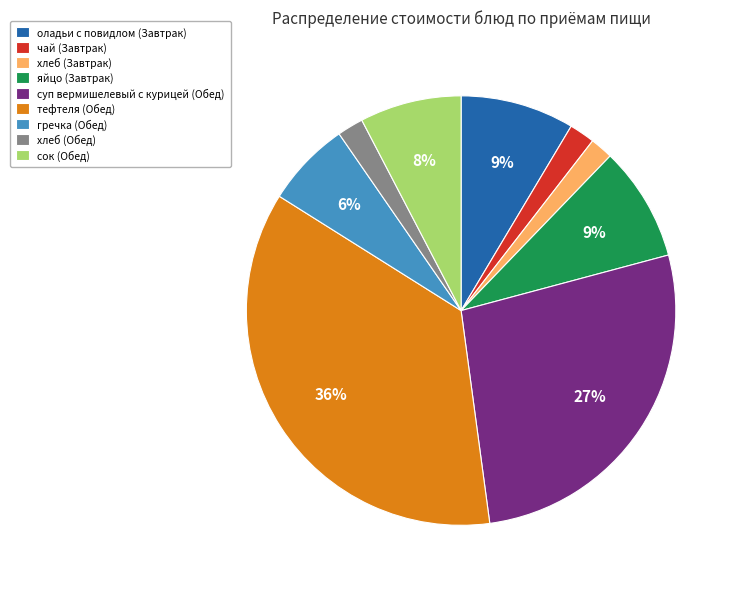

Approximately how many times larger is the value at гречка (Обед) compared to сок (Обед)?

0.8